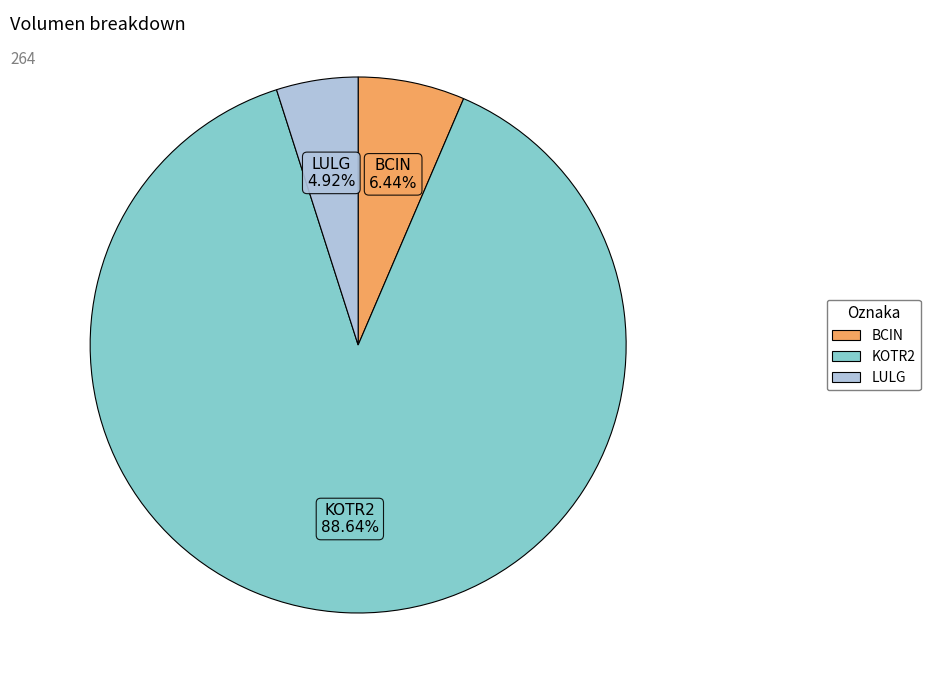

Count the number of slices in the pie.

3